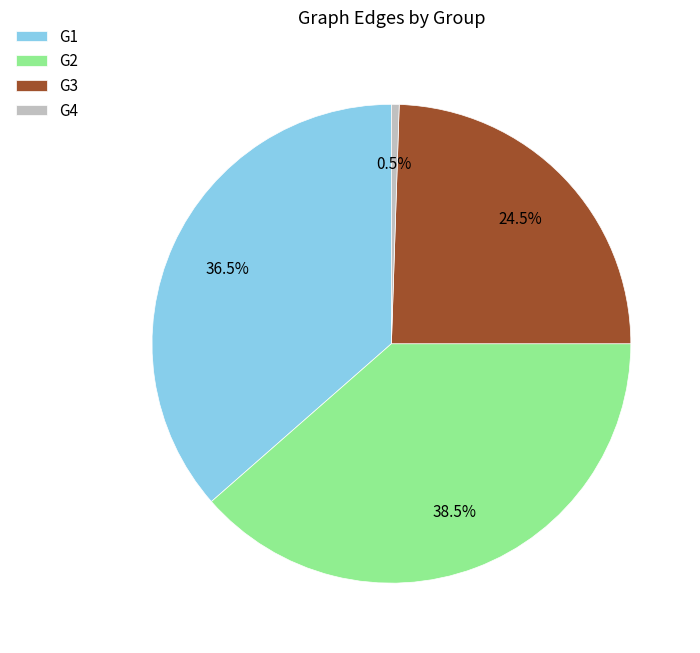

Does G2 account for over 50% of the chart?

No